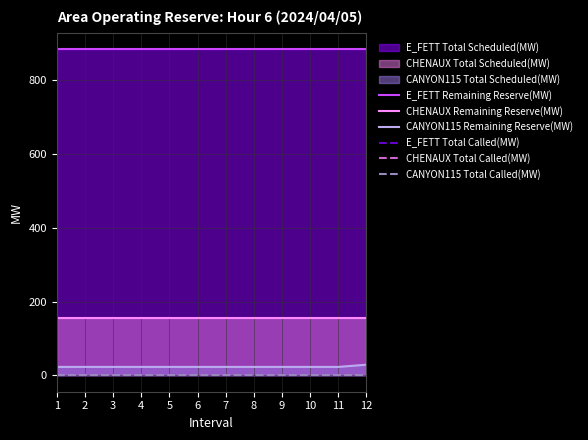

How many lines are shown in the chart?

6